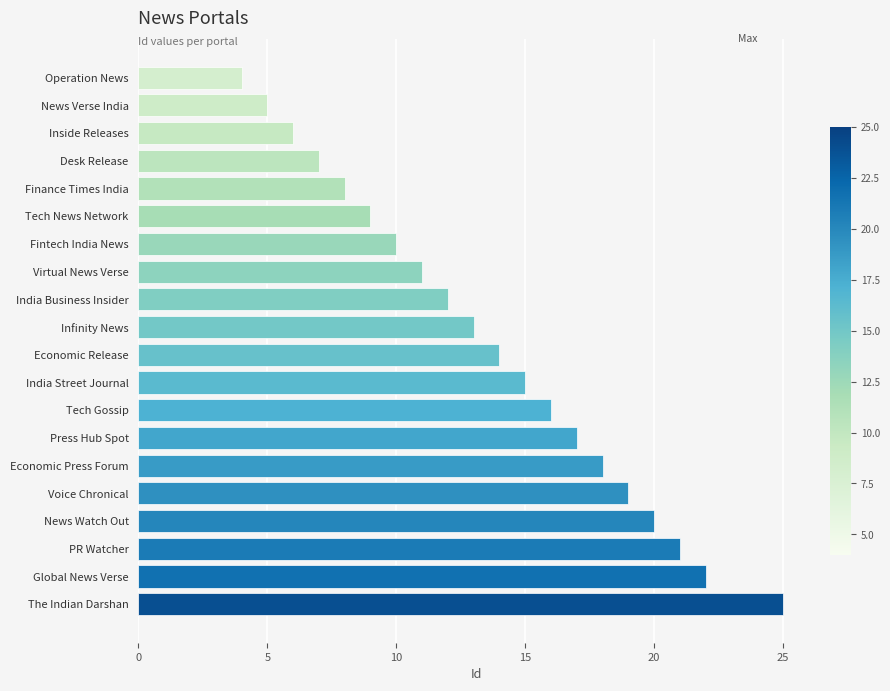

What is the label of the 16th bar from the bottom?

Finance Times India